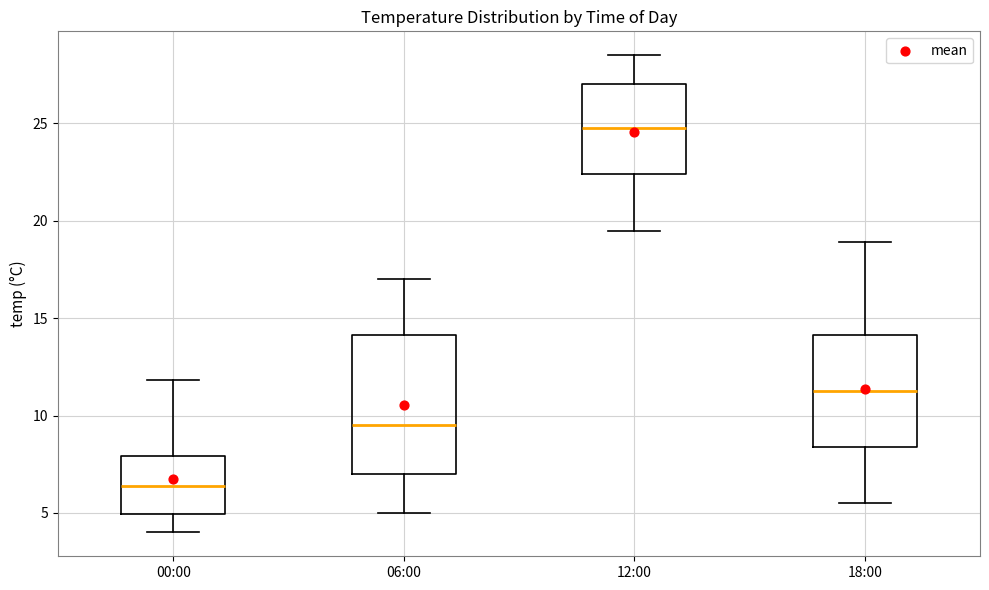

Comparing the boxes themselves (not the whiskers), which one is the tallest?

06:00